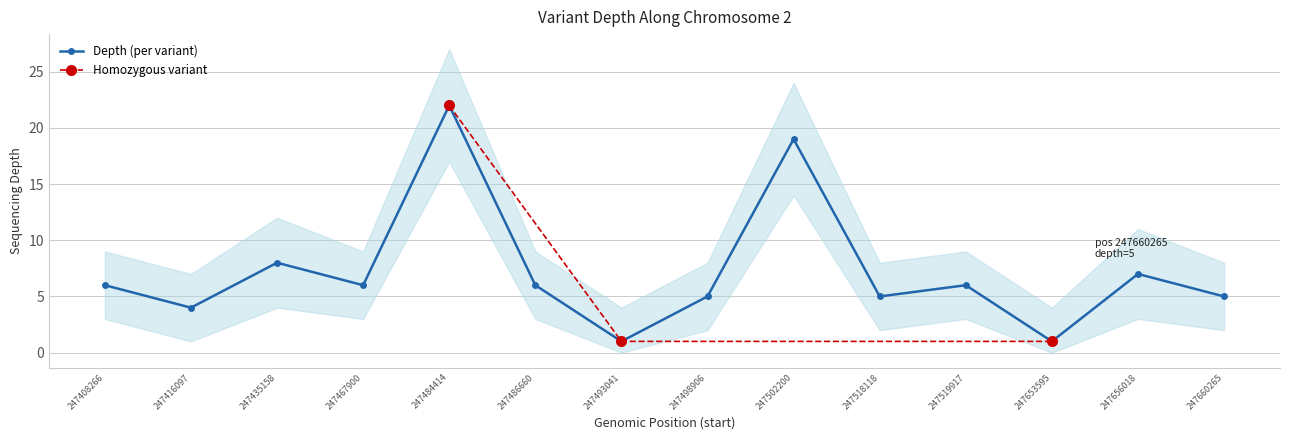

At which label is Depth (per variant) closest to 11?

247435158